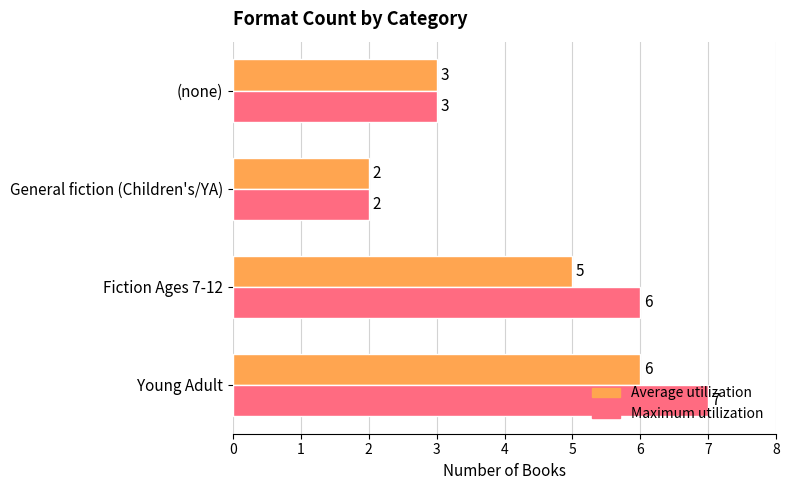

How many data points in Average utilization are less than 5?

2